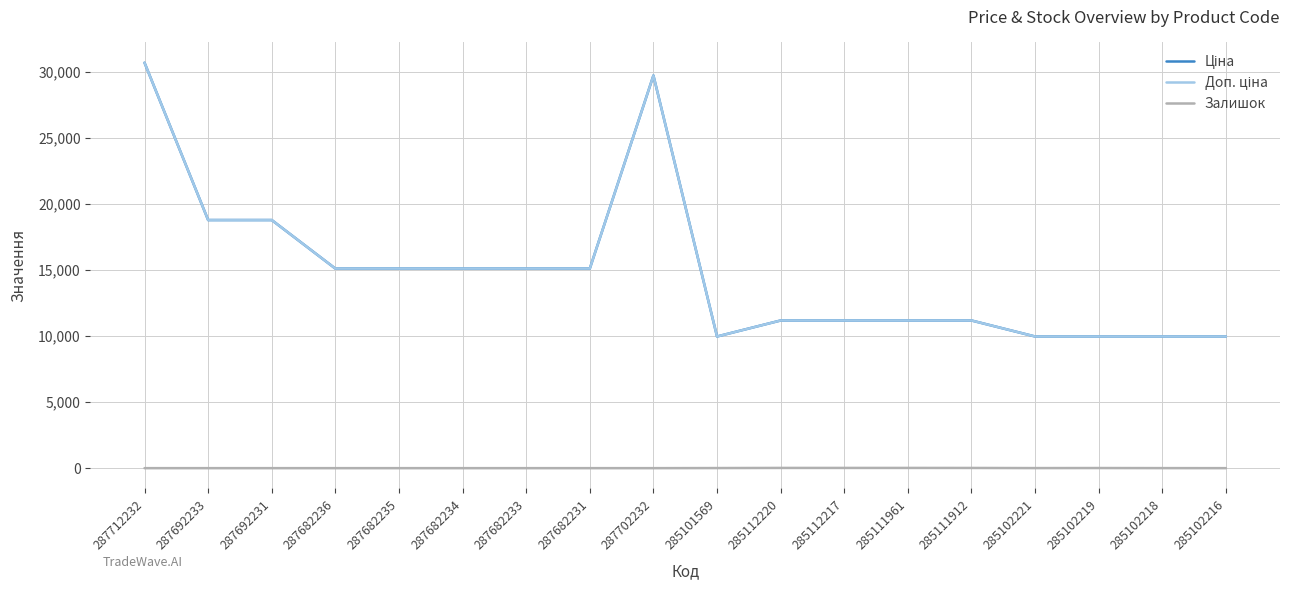

Is this an area chart (filled region under the line)?

No